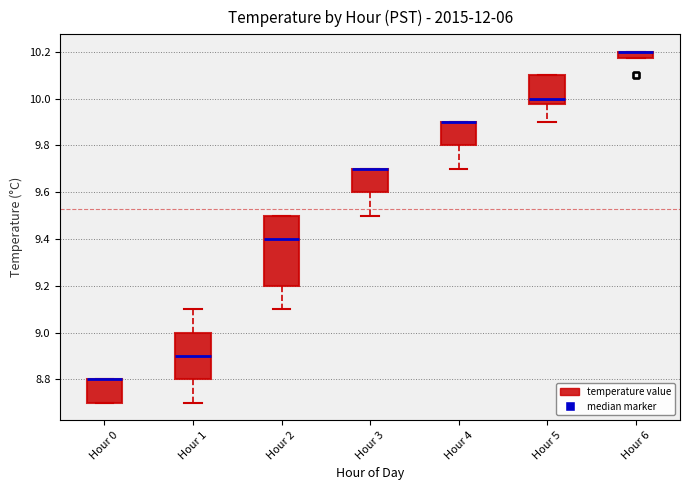

Which box is the tallest, from its lower edge to its upper edge?

Hour 2